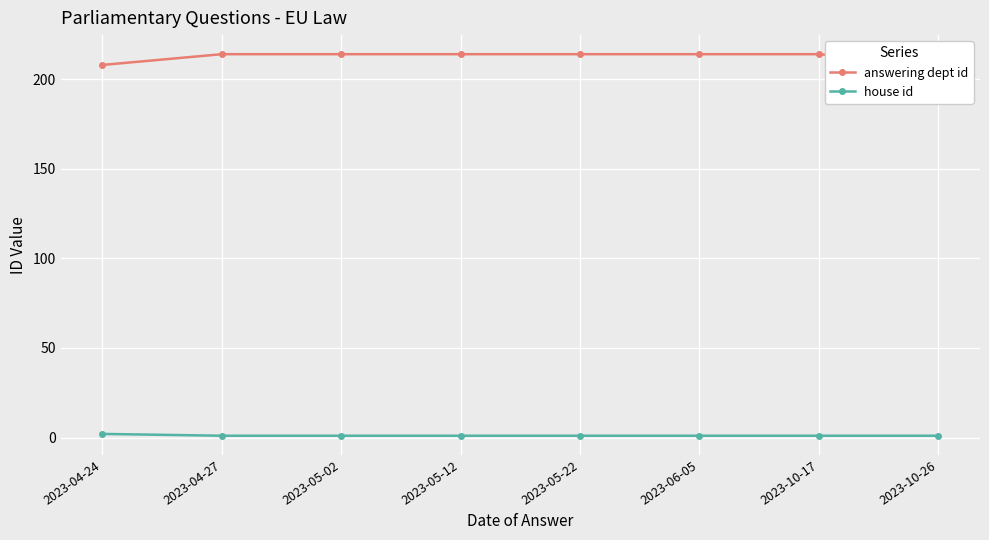

True or false: house id has a value of 1 at 2023-06-05.

True